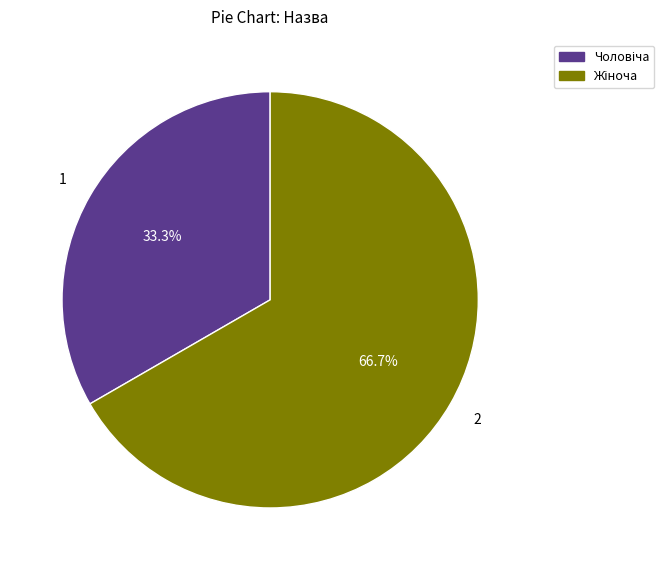

Does any single category account for the majority?

Yes